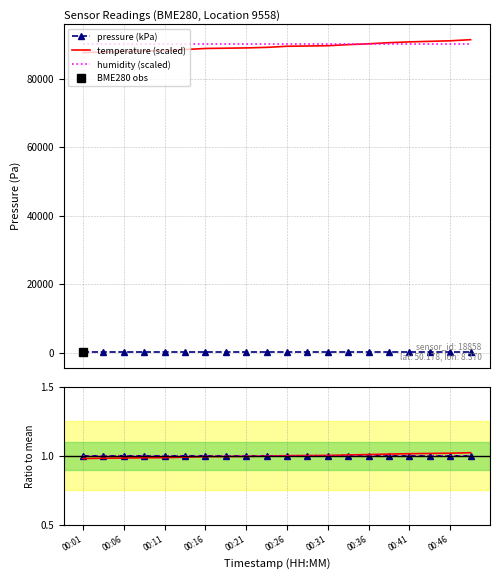

True or false: temperature (scaled) and pressure (kPa) cross at least once.

False